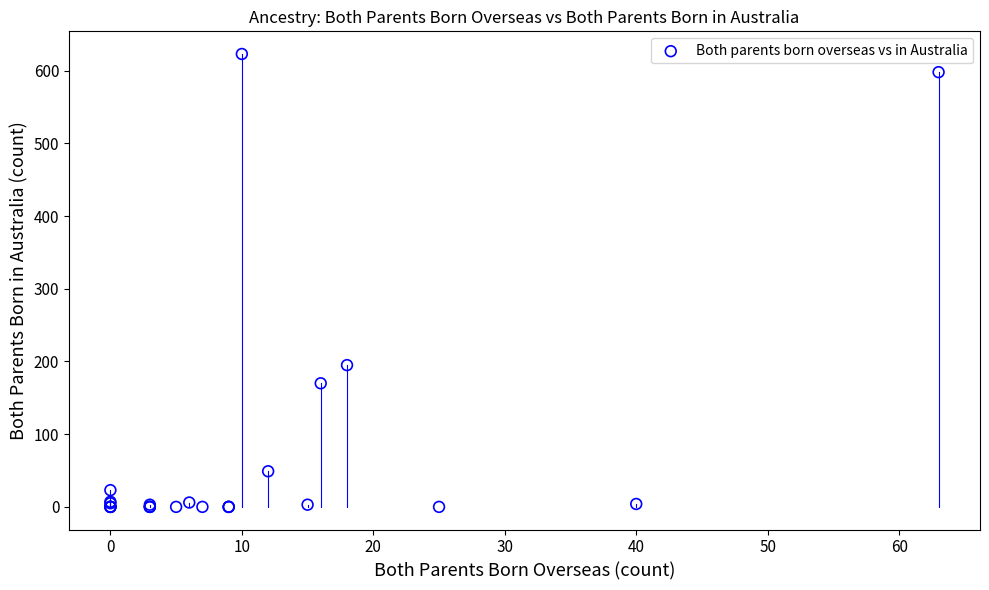

What Y value in the scatter plot is closest to 311?

195